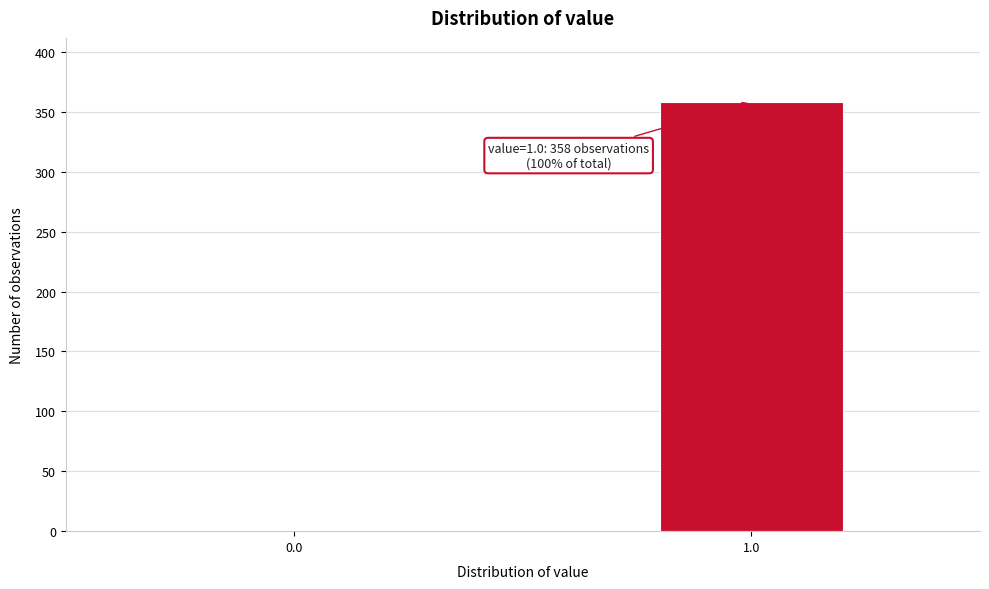

Reading right to left, transcribe all the data shown in this chart.

1.0=358	0.0=1